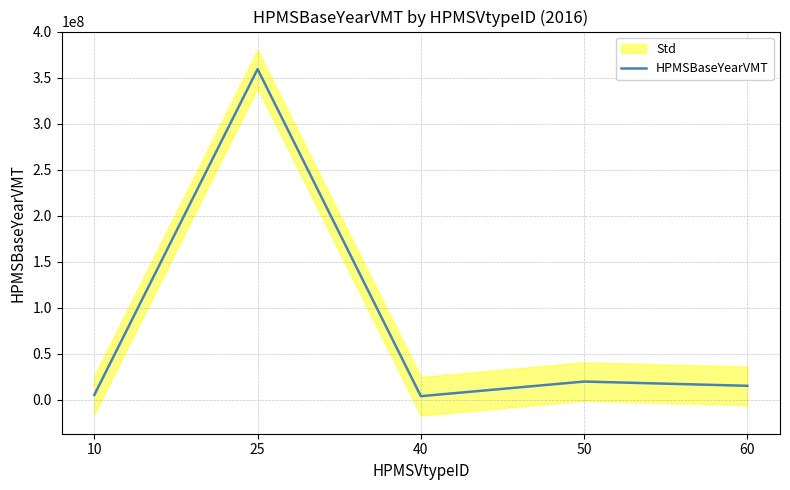

How many data points are above 15148454?

3